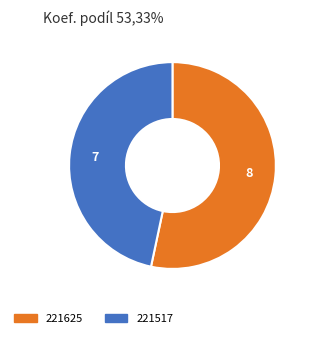

Approximately how many times larger is the value at 221517 compared to 221625?

0.9